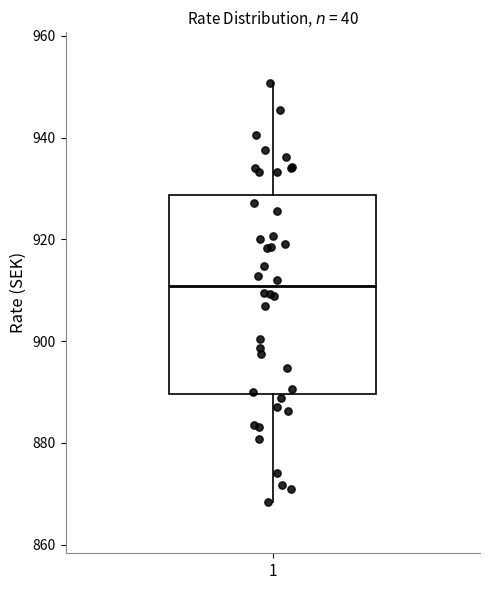

Where does the upper whisker of the box at x = 1 end on the y-axis? The values are not printed on the chart, so give them approximately, as read against the axis.

950